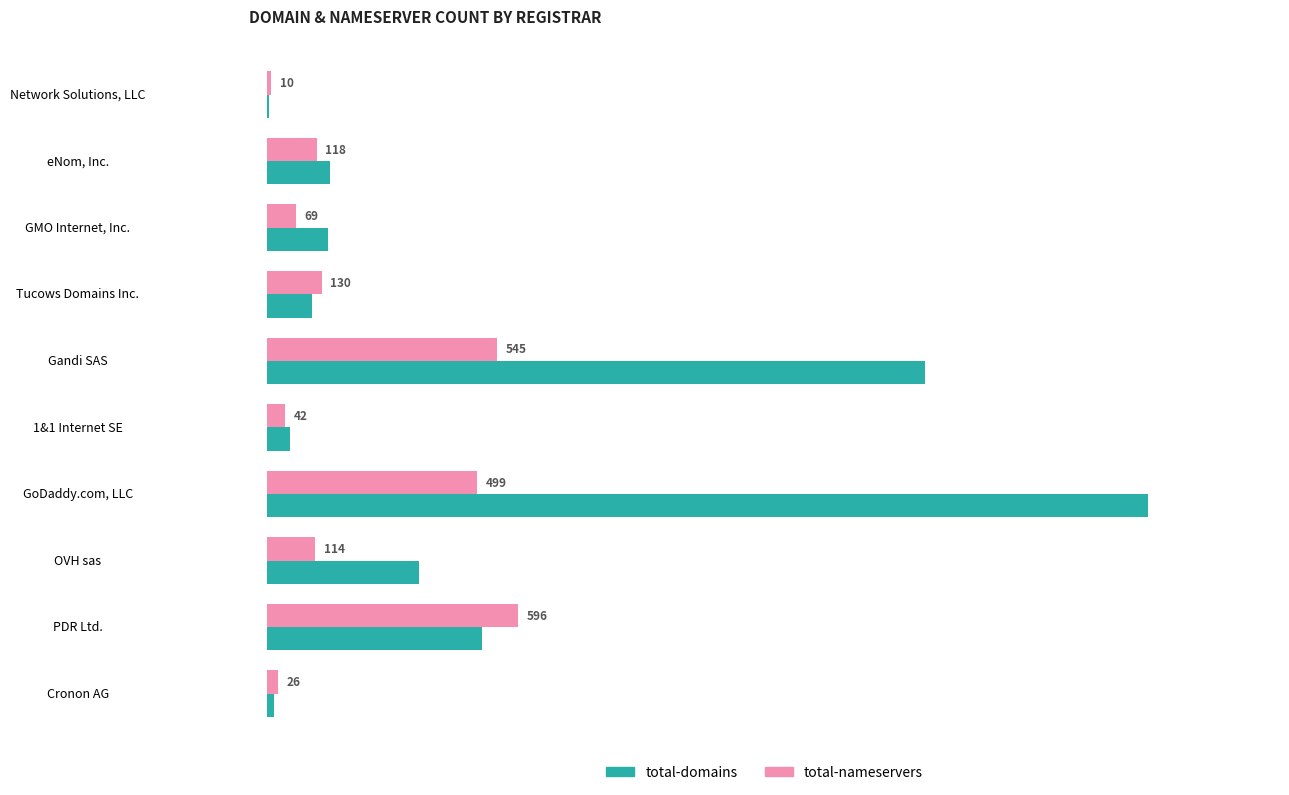

What is the highest value of the total-nameservers series?

596